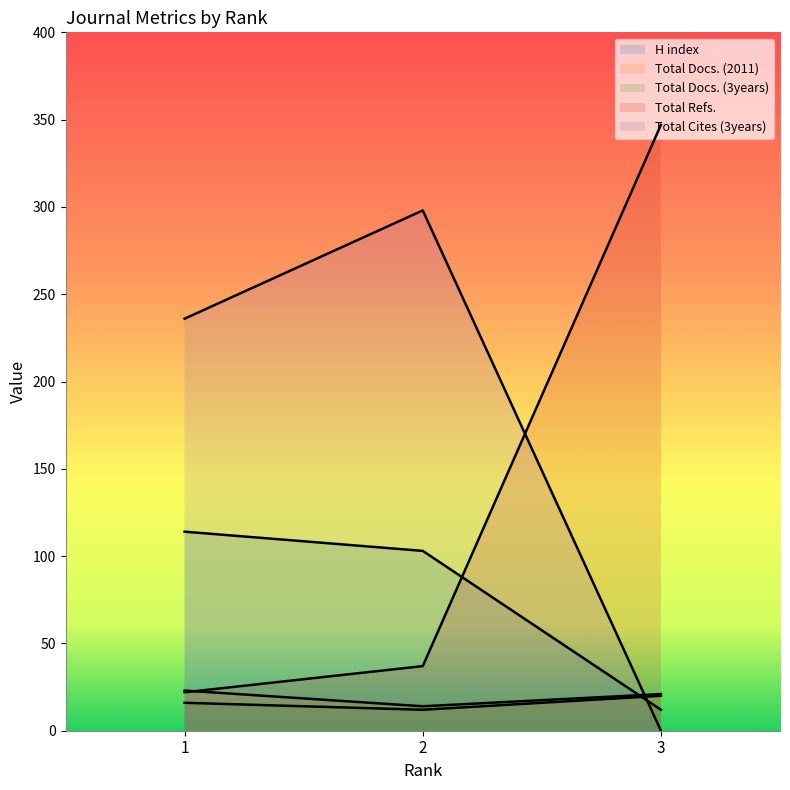

What is the maximum value for H index?

114